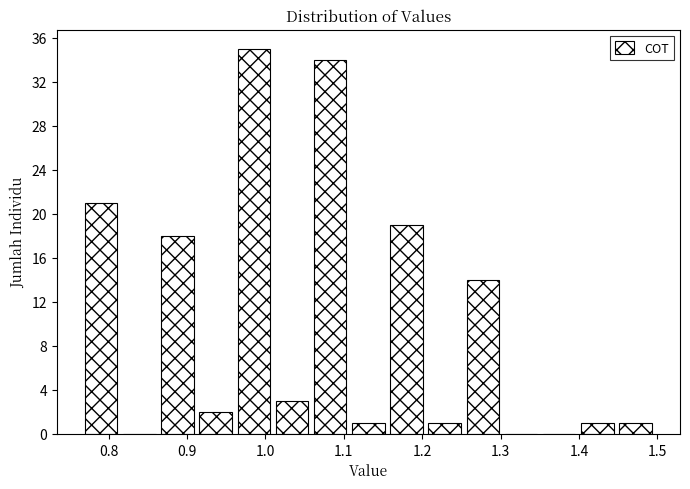

Reading left to right, list every bar in this chart as the range it spans on the x-axis followed by its height. Neither the bar edges nor the heights are printed on the chart, so give them approximately, as read against the axes.

0.77 to 0.82: 21
0.82 to 0.87: 0
0.87 to 0.92: 18
0.92 to 0.96: 2
0.96 to 1.01: 35
1.01 to 1.06: 3
1.06 to 1.11: 34
1.11 to 1.16: 1
1.16 to 1.21: 19
1.21 to 1.26: 1
1.26 to 1.31: 14
1.31 to 1.35: 0
1.35 to 1.40: 0
1.40 to 1.45: 1
1.45 to 1.50: 1